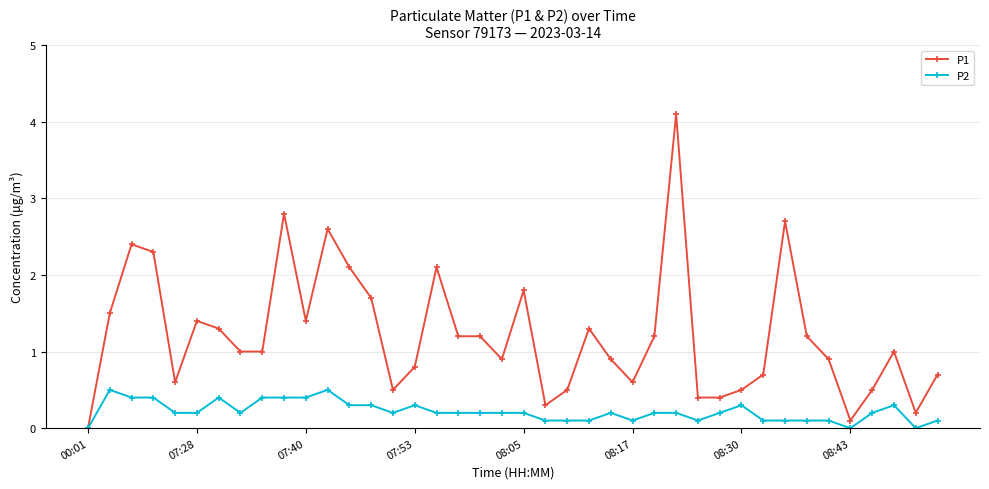

List the series in order of their overall mean, highest first.

P1, P2